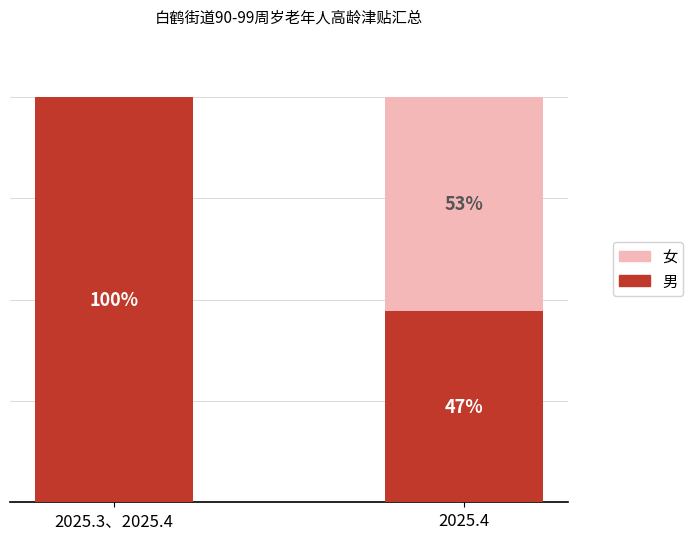

At which label does 男 reach its peak?

2025.3、2025.4